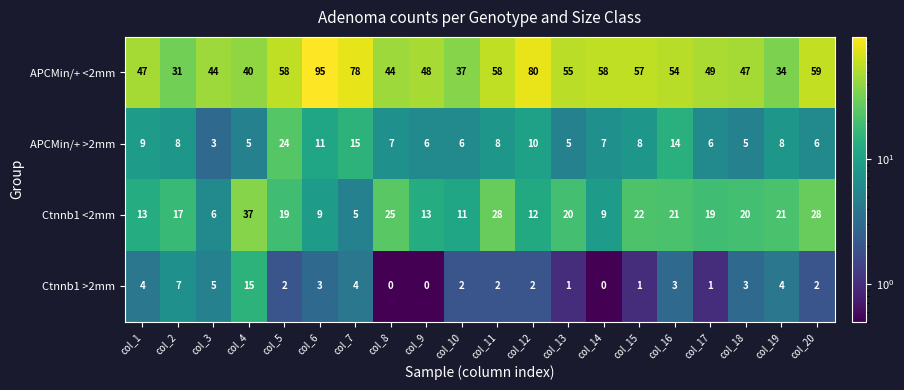

Is it true that Ctnnb1 <2mm equals 28 at col_20?

True